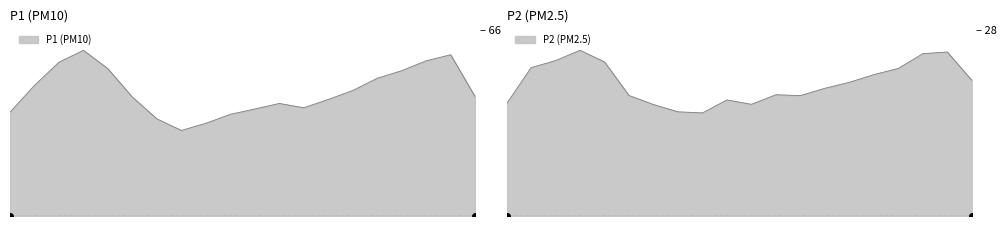

What is the spread (max minus min) of values at 06:00?

20.0